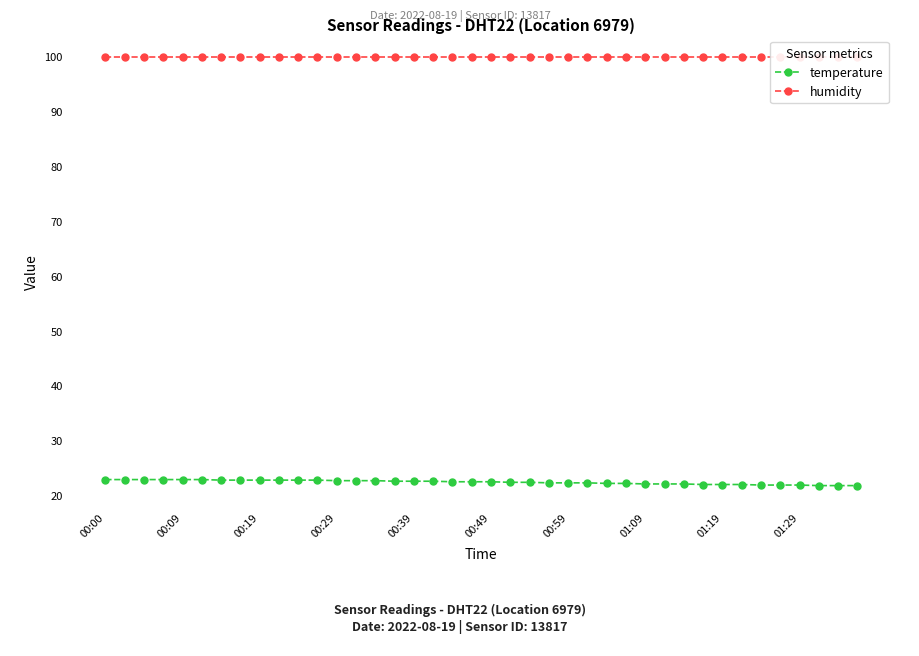

At which category is the sum across all series the highest?

00:00